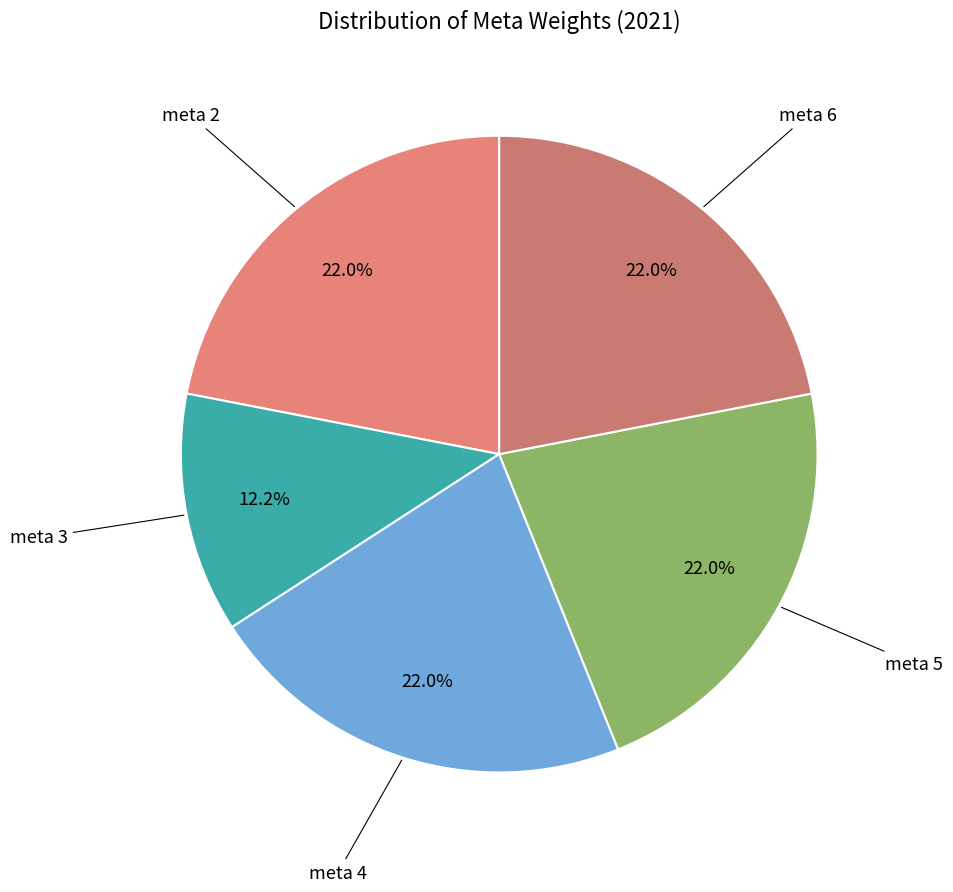

Which slice is the smallest?

meta 3